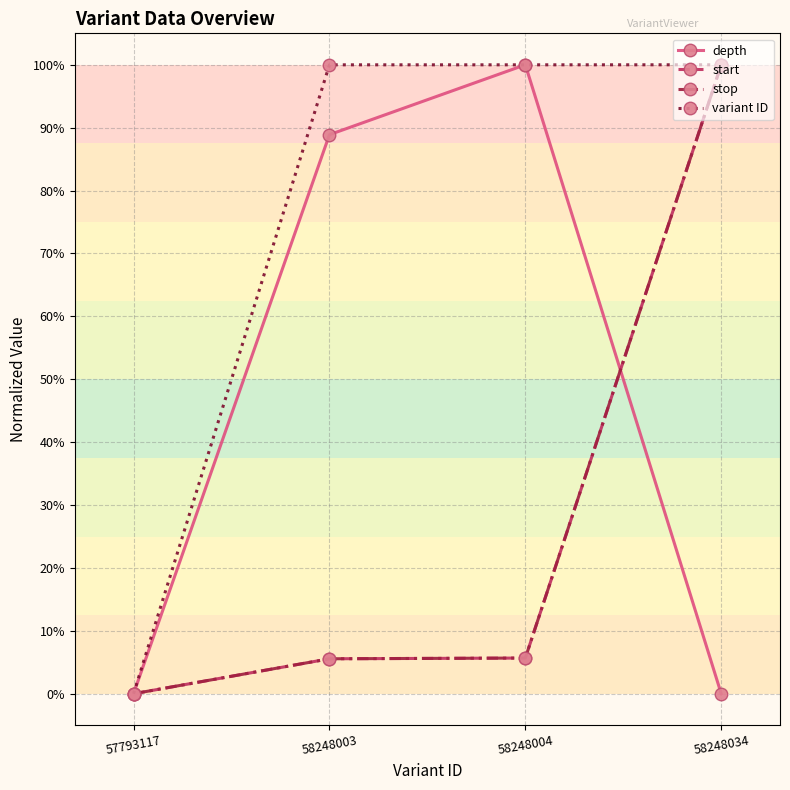

The value of variant ID at 58248003 is 1.0. True or false?

True